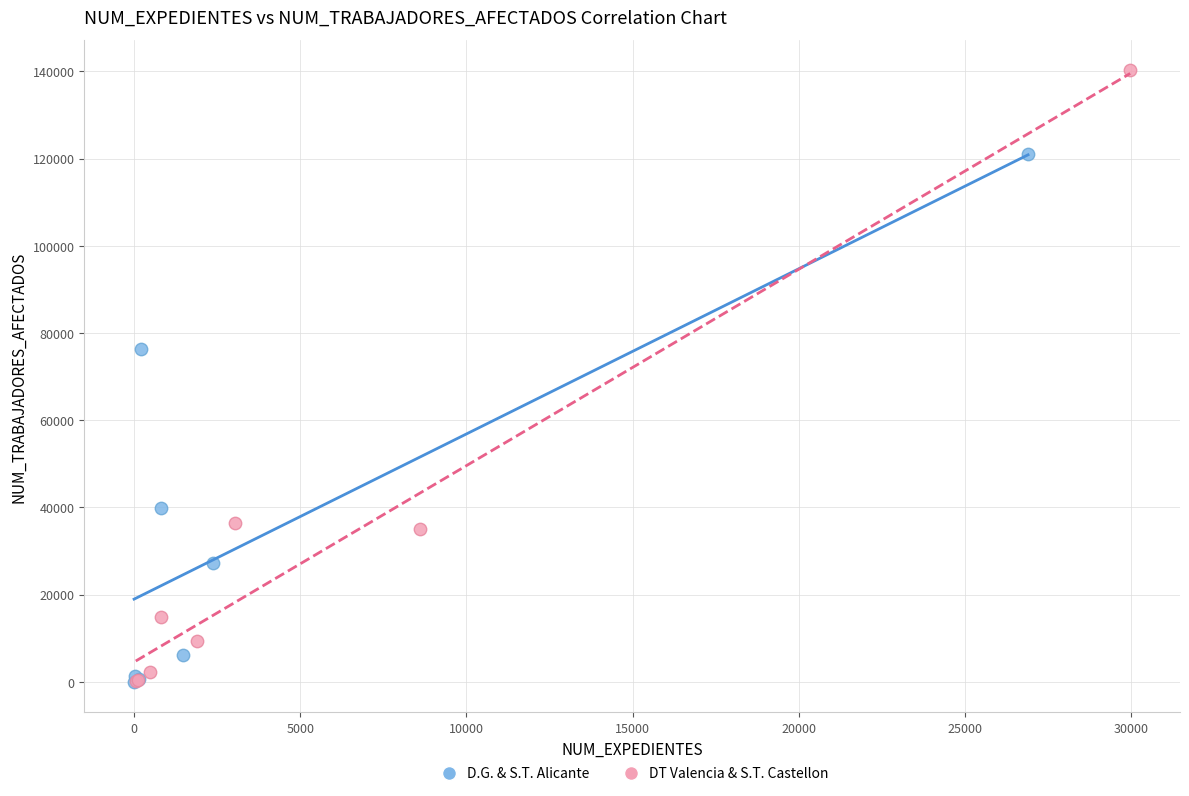

Which series has the widest spread of Y values?

DT Valencia & S.T. Castellon